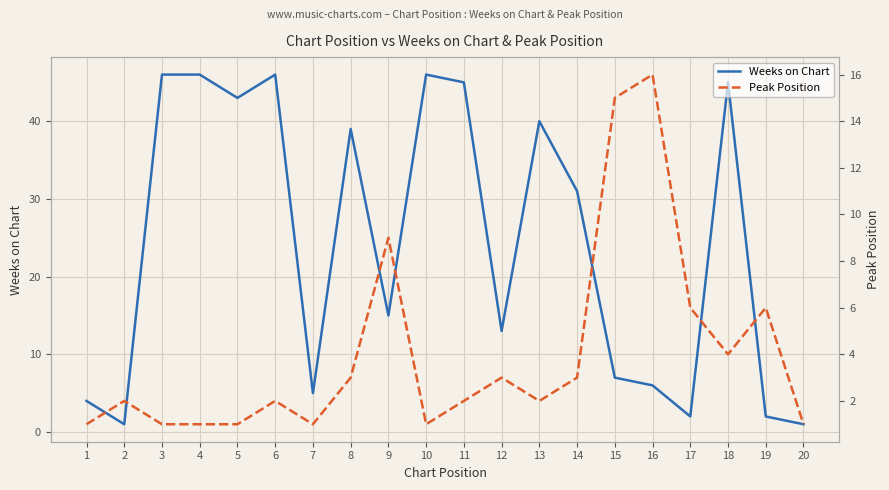

Between 8 and 13, which series saw the biggest shift?

Weeks on Chart